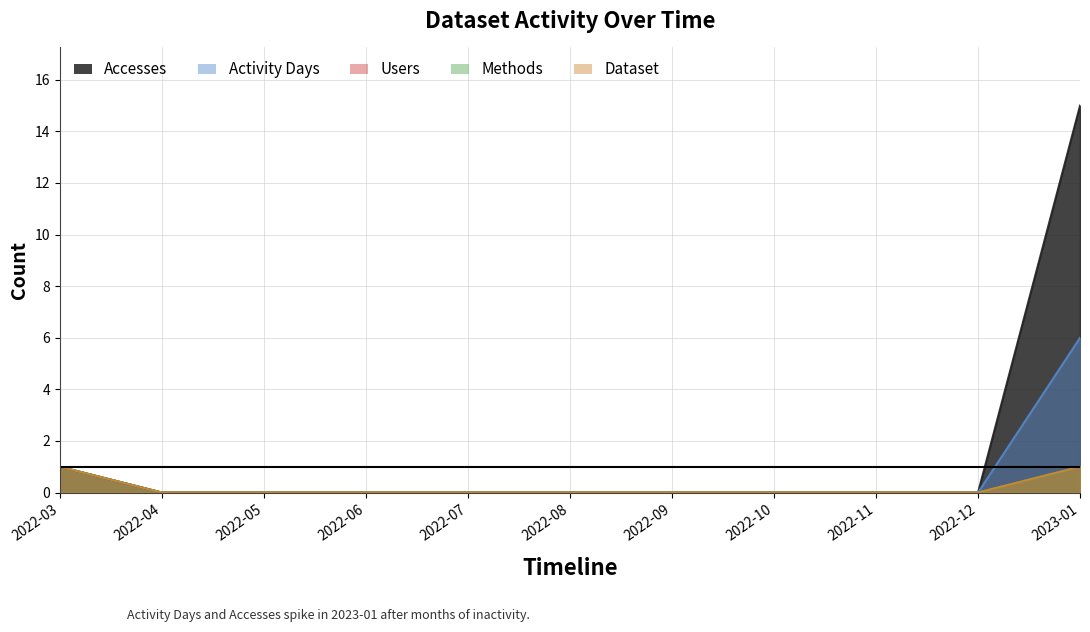

At which label does Dataset reach its peak?

2022-03